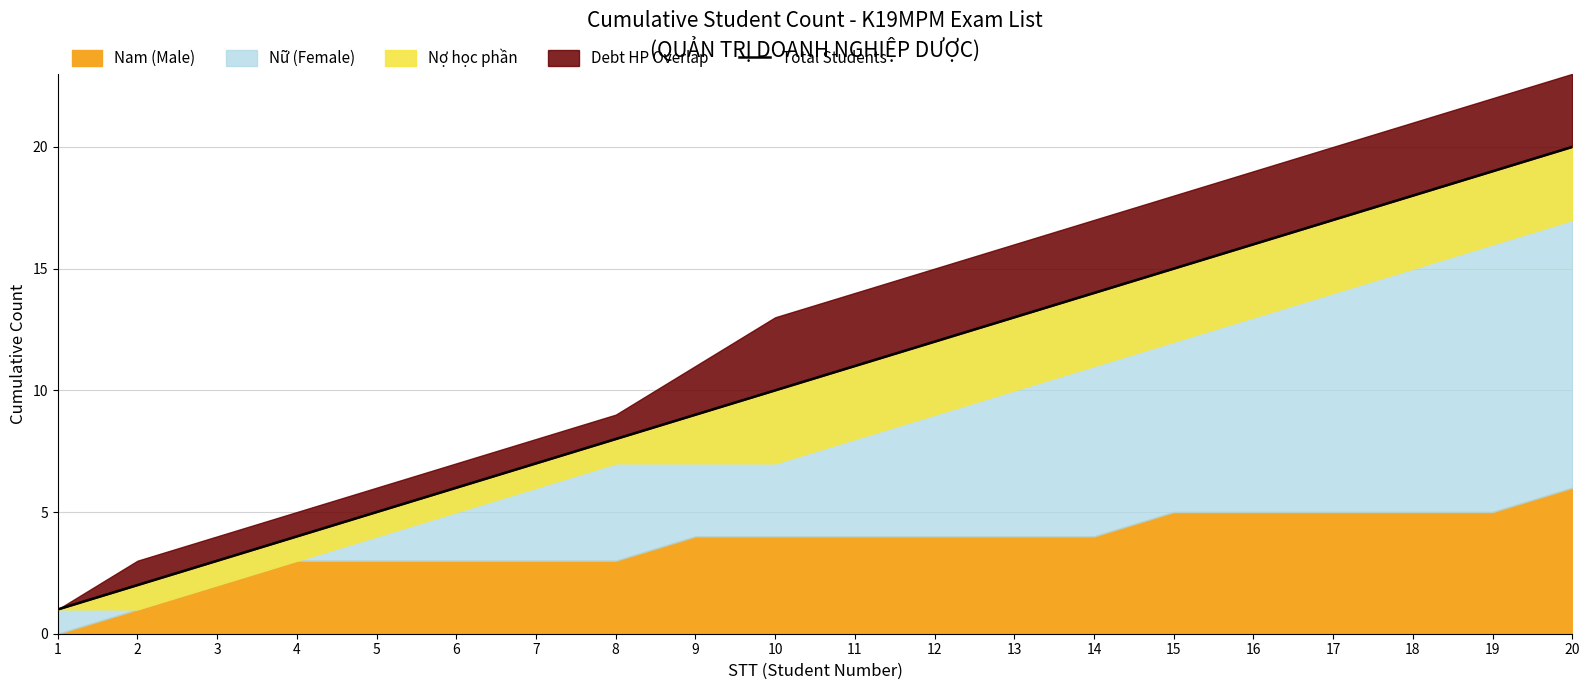

True or false: the data shows 4 at 4.

True